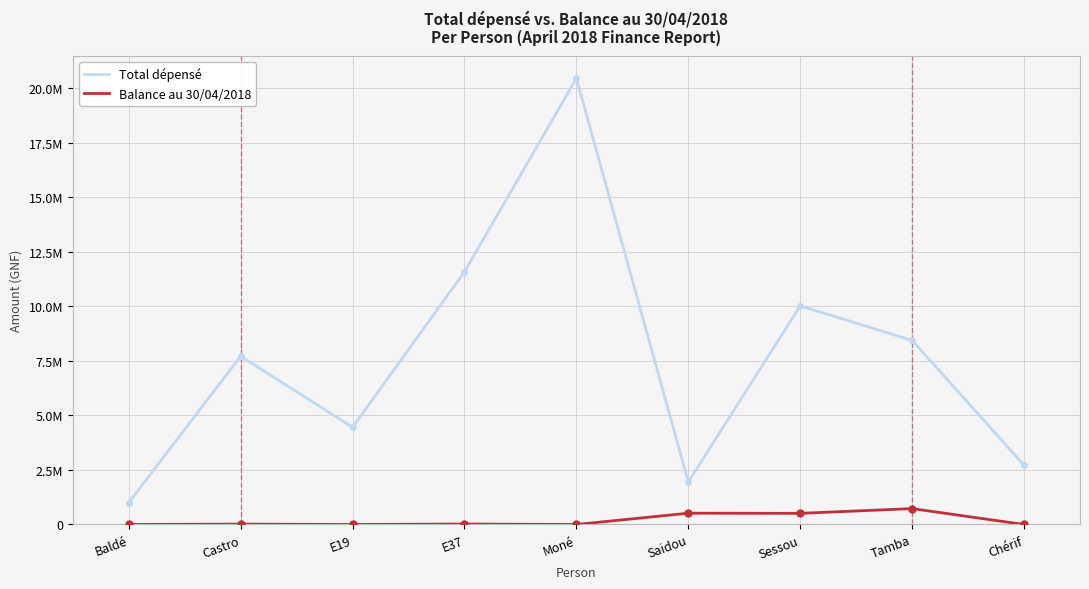

Reading left to right, list all the values displayed in this chart.

Total dépensé: 1004000	7718000	4461000	11589000	20464144	1950000	10026000	8446500	2719000
Balance au 30/04/2018: 0	18000	0	21000	0	518101	511000	728750	0